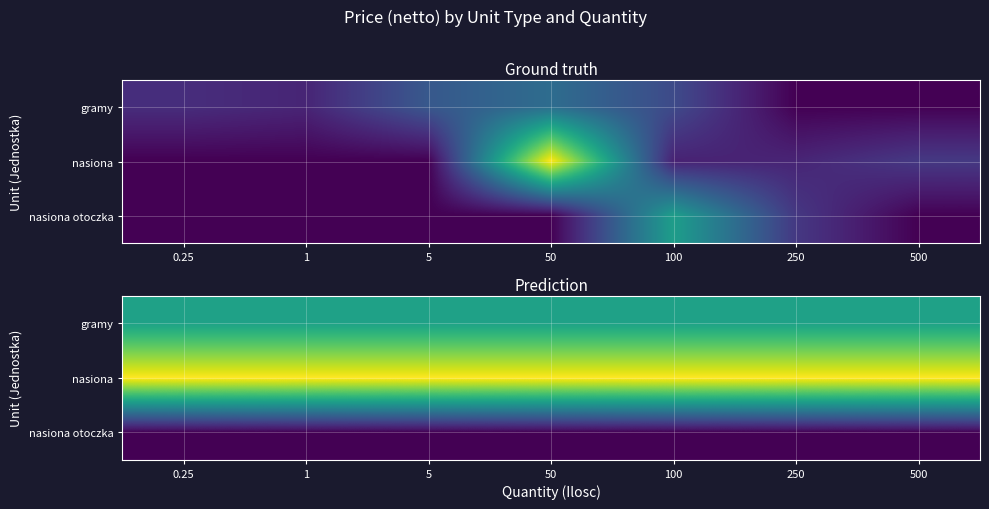

What is the difference between the highest and lowest values at 100?

13.2